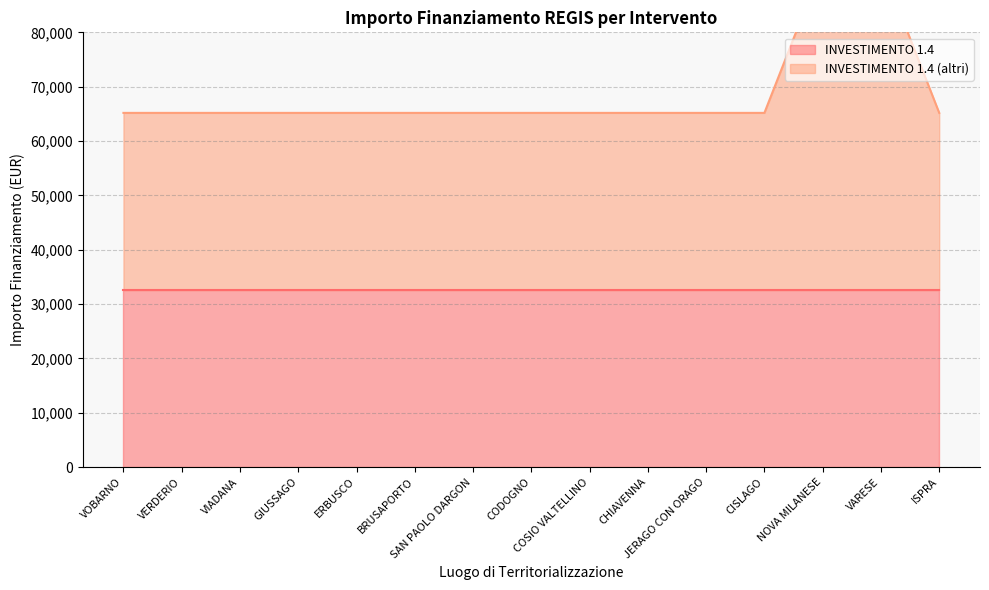

What is the sum of all values?

1032424